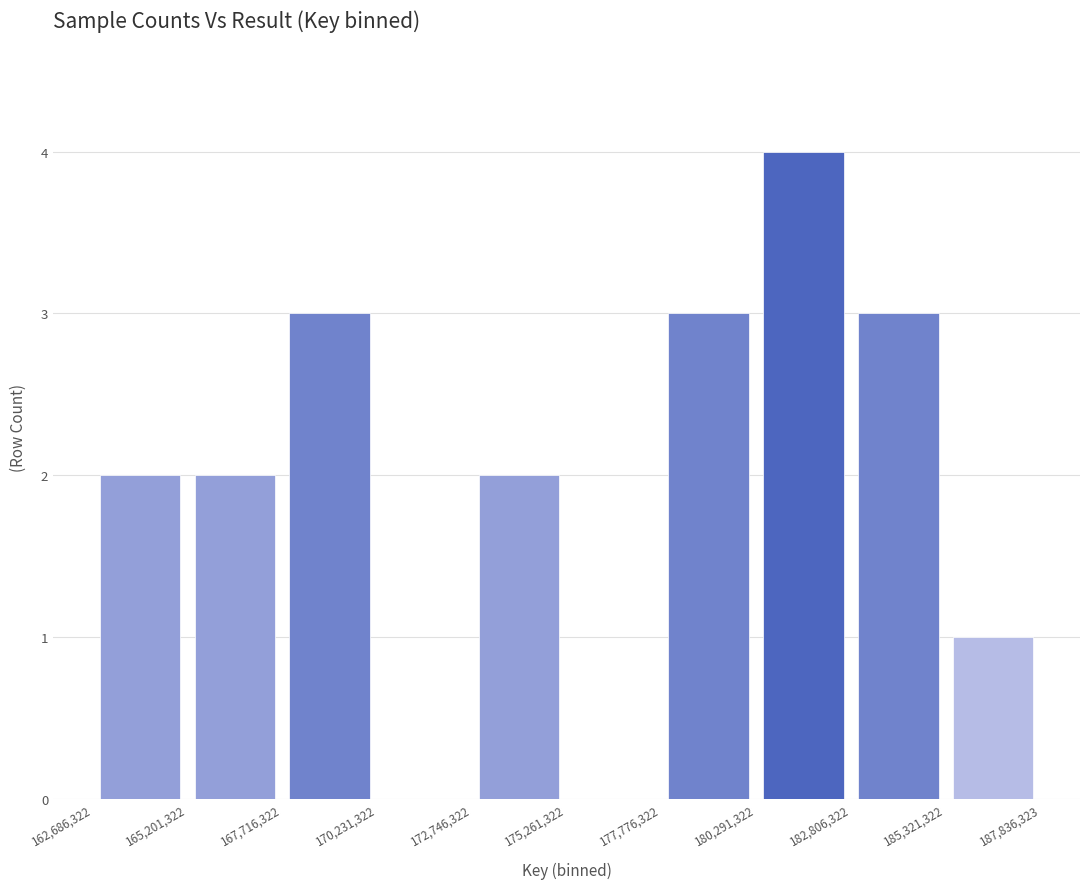

Over which range of the x-axis is the bar tallest?

180,291,322 to 182,806,322